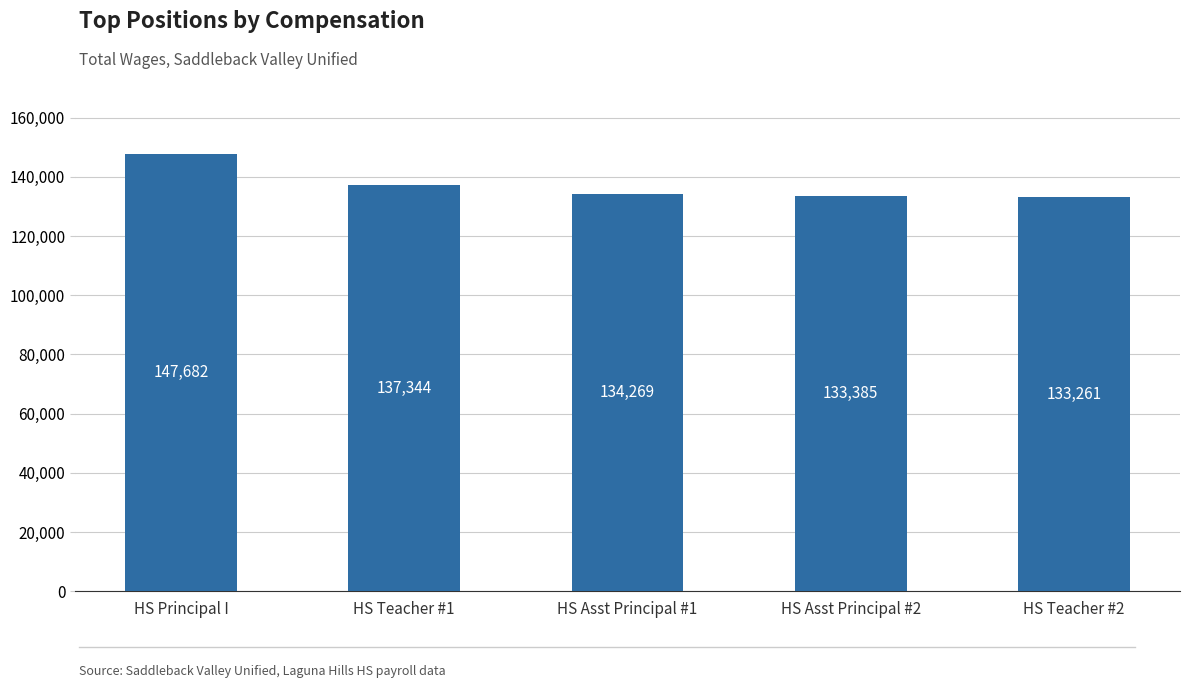

What is the ratio of the value at HS Asst Principal #1 to the value at HS Principal I?

0.9